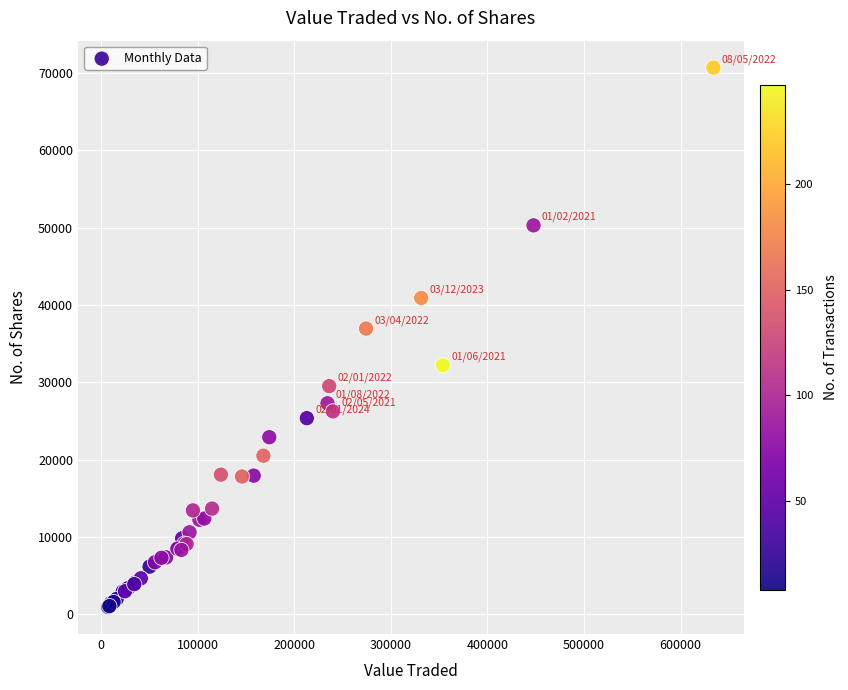

What Y value in the scatter plot is closest to 35796?

36930